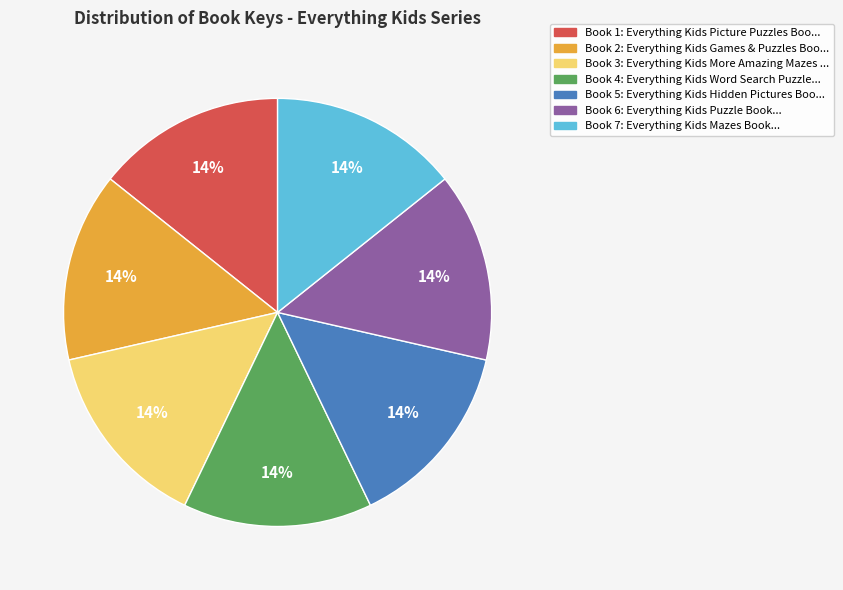

To the nearest percent, what is the average slice percentage?

14%